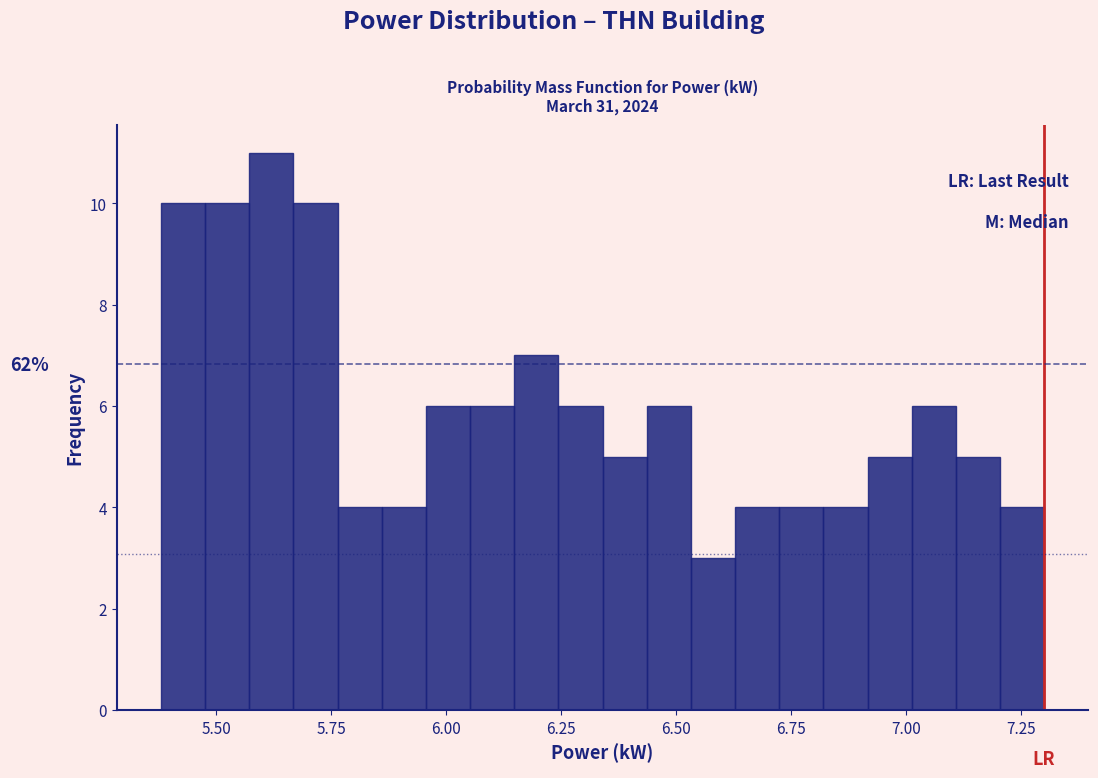

Around what value on the x-axis is the tallest bar? Give the approximate position of its centre, as read against the axis.

5.60